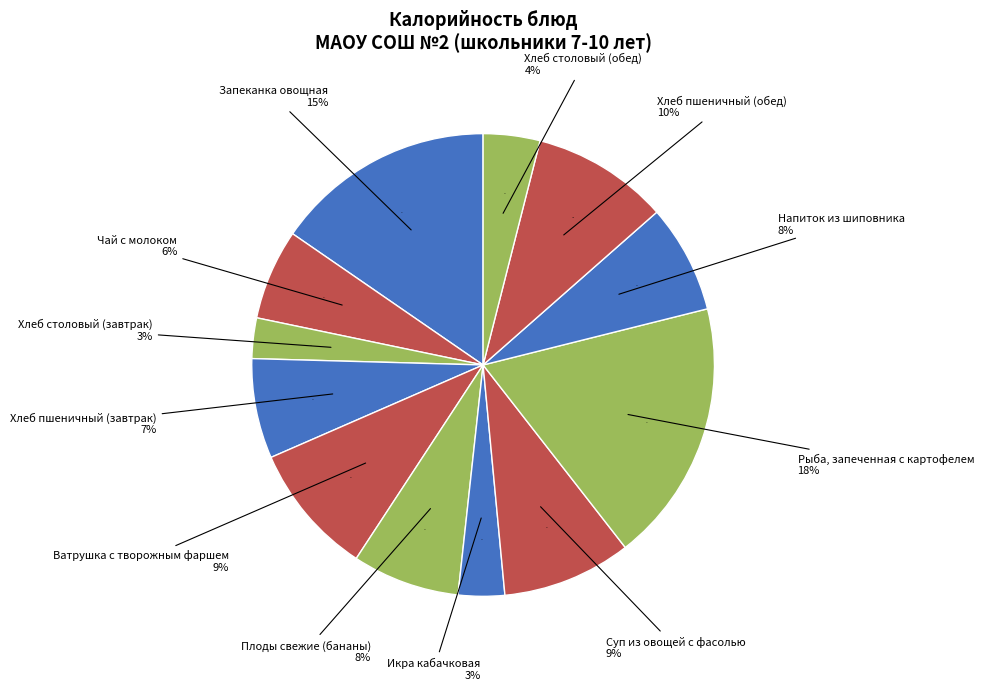

True or false: Суп из овощей с фасолью accounts for 1% of the total.

False